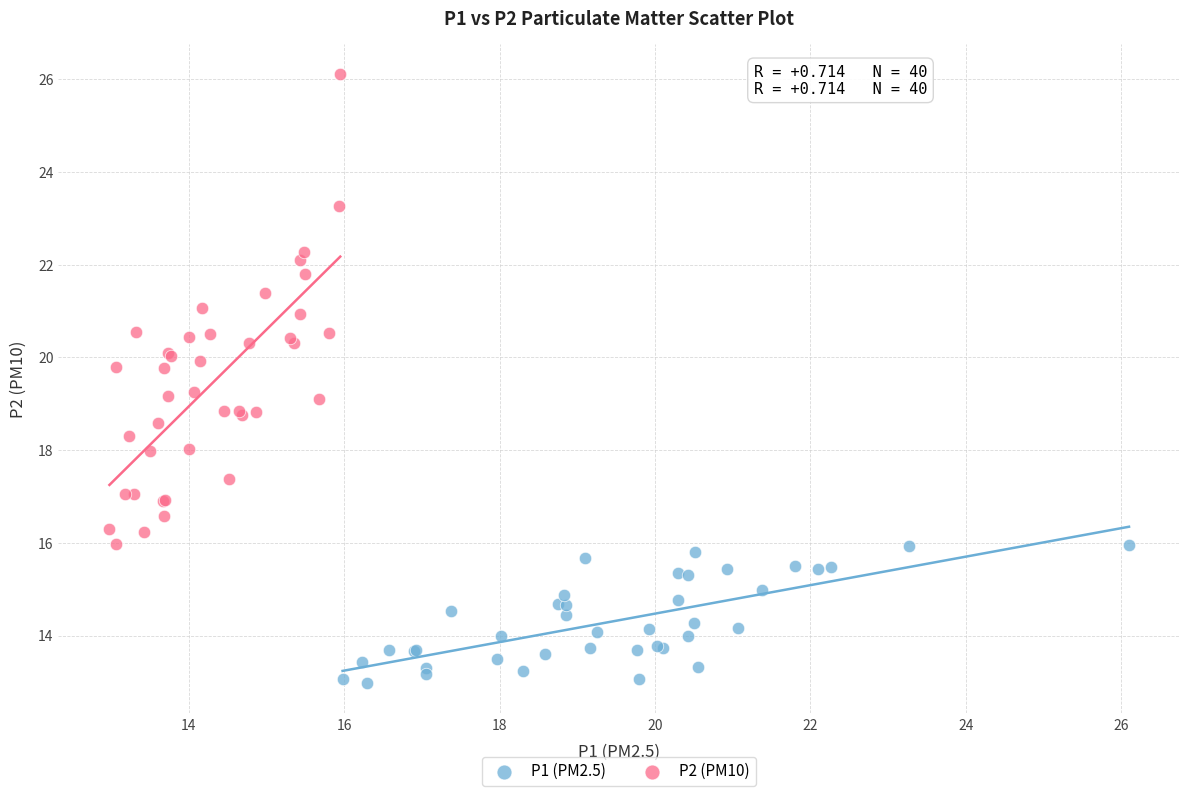

Which series contains the lowest Y value?

P1 (PM2.5)